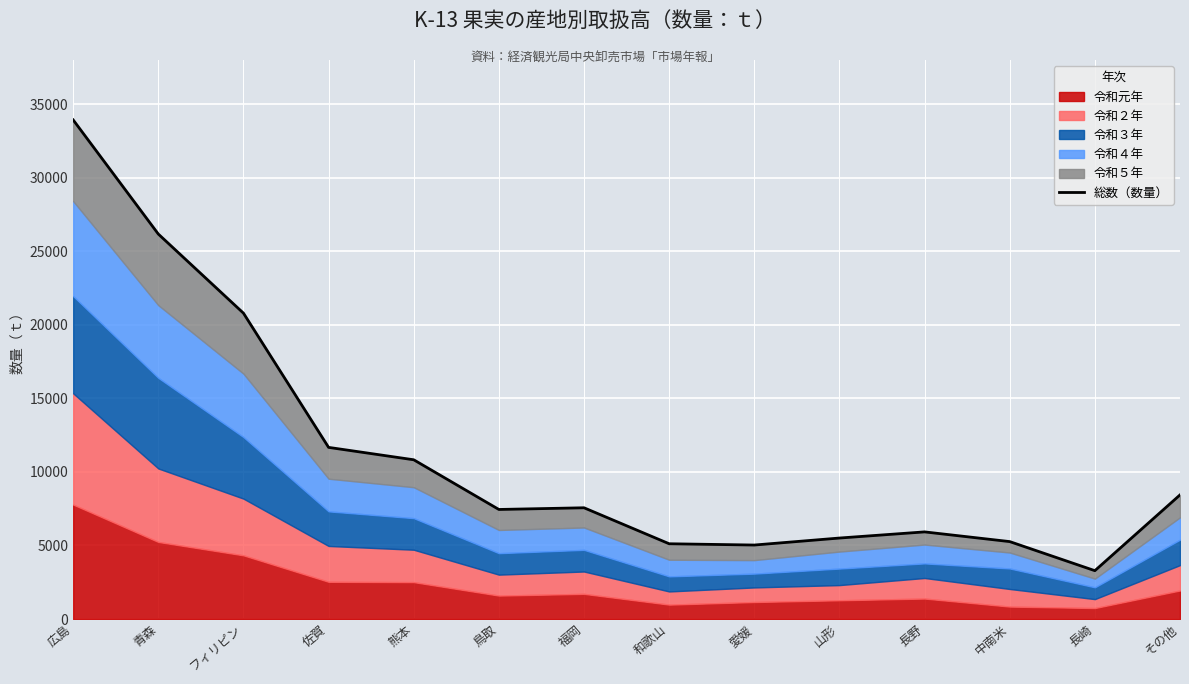

What position from the right is 長崎?

2